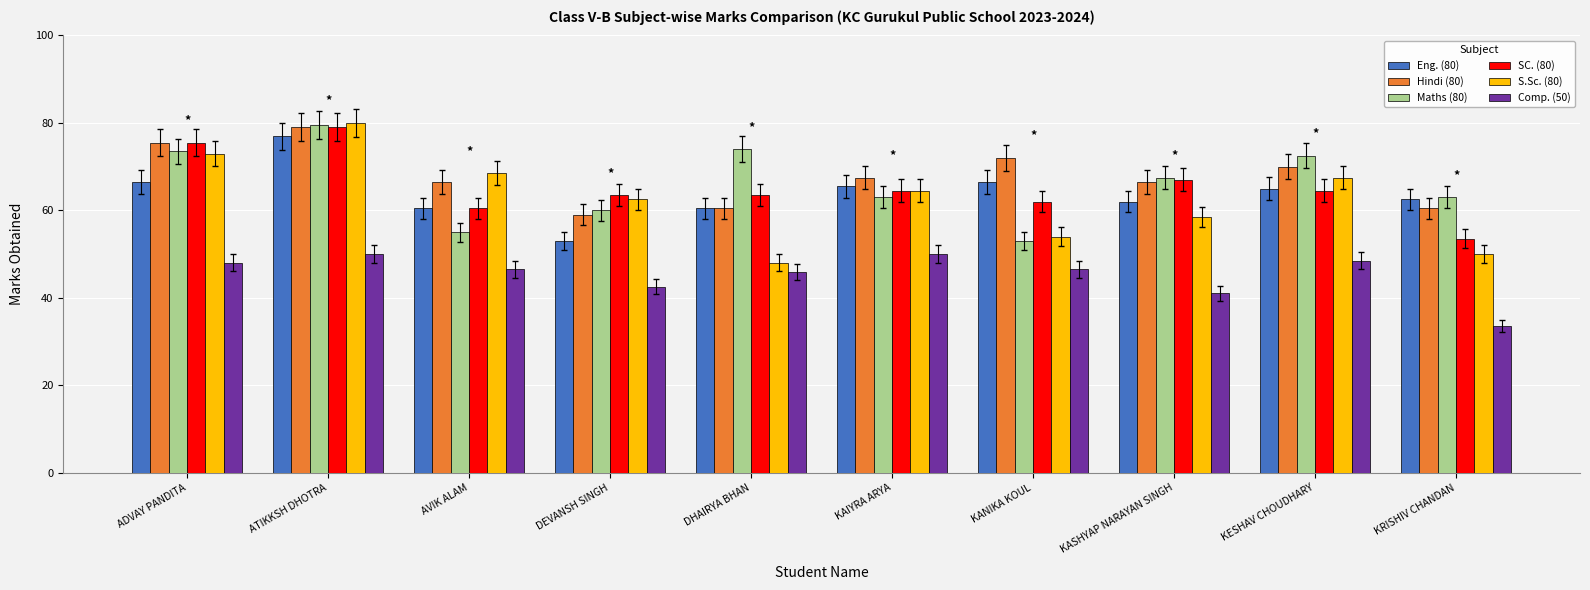

Which series changed the most between KASHYAP NARAYAN SINGH and KRISHIV CHANDAN?

SC. (80)